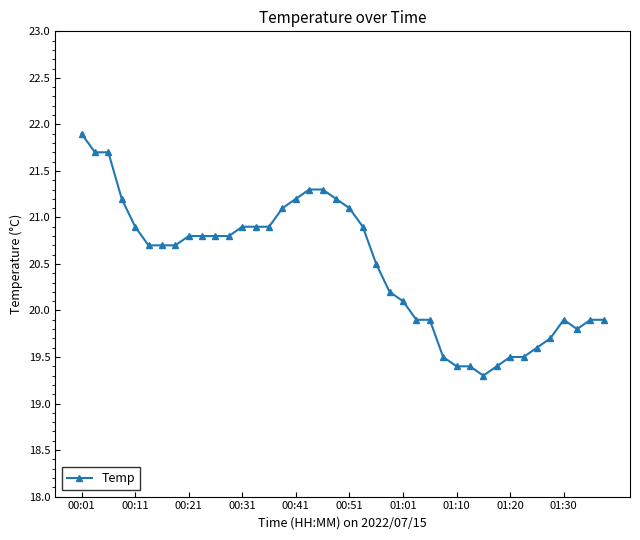

What is the minimum value shown in the chart?

19.3